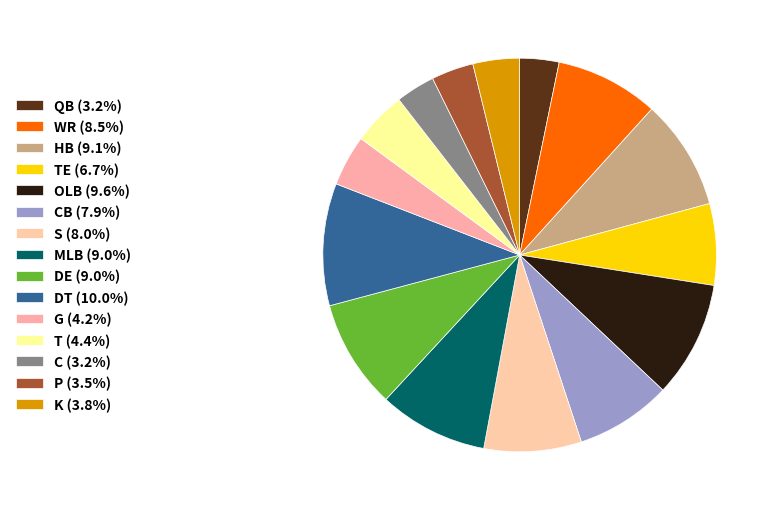

How many slices are in this pie chart?

15